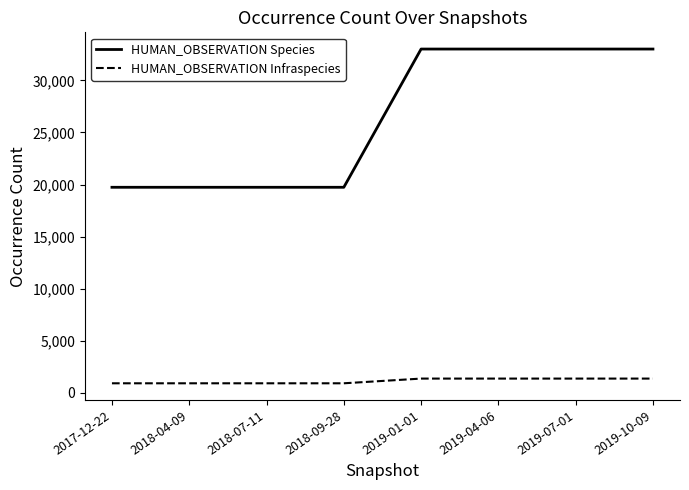

What is the minimum value shown in the chart?

923